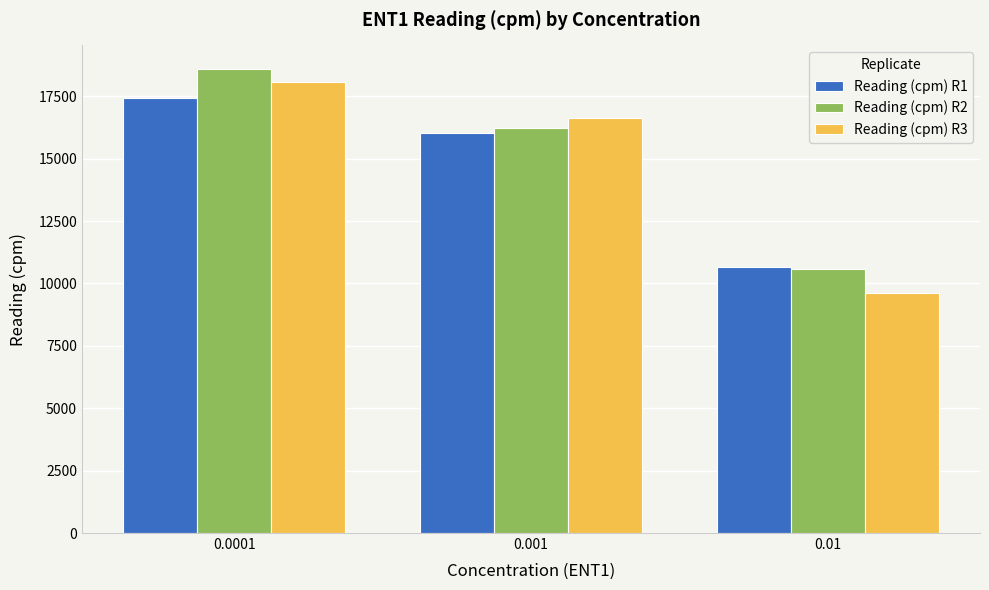

Reading right to left, transcribe all the data shown in this chart.

Reading (cpm) R1: 0.01=10674	0.001=16046	0.0001=17427
Reading (cpm) R2: 0.01=10565	0.001=16214	0.0001=18606
Reading (cpm) R3: 0.01=9602	0.001=16622	0.0001=18075